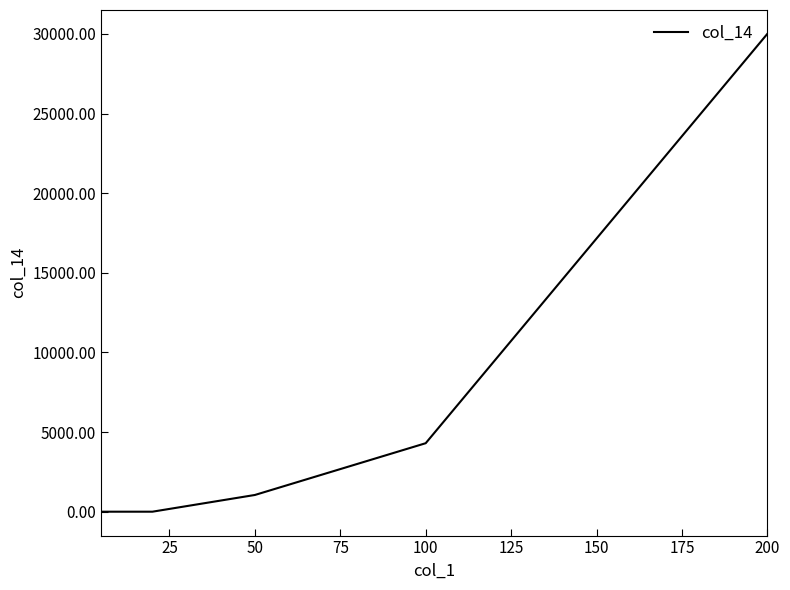

How many lines are shown in the chart?

1